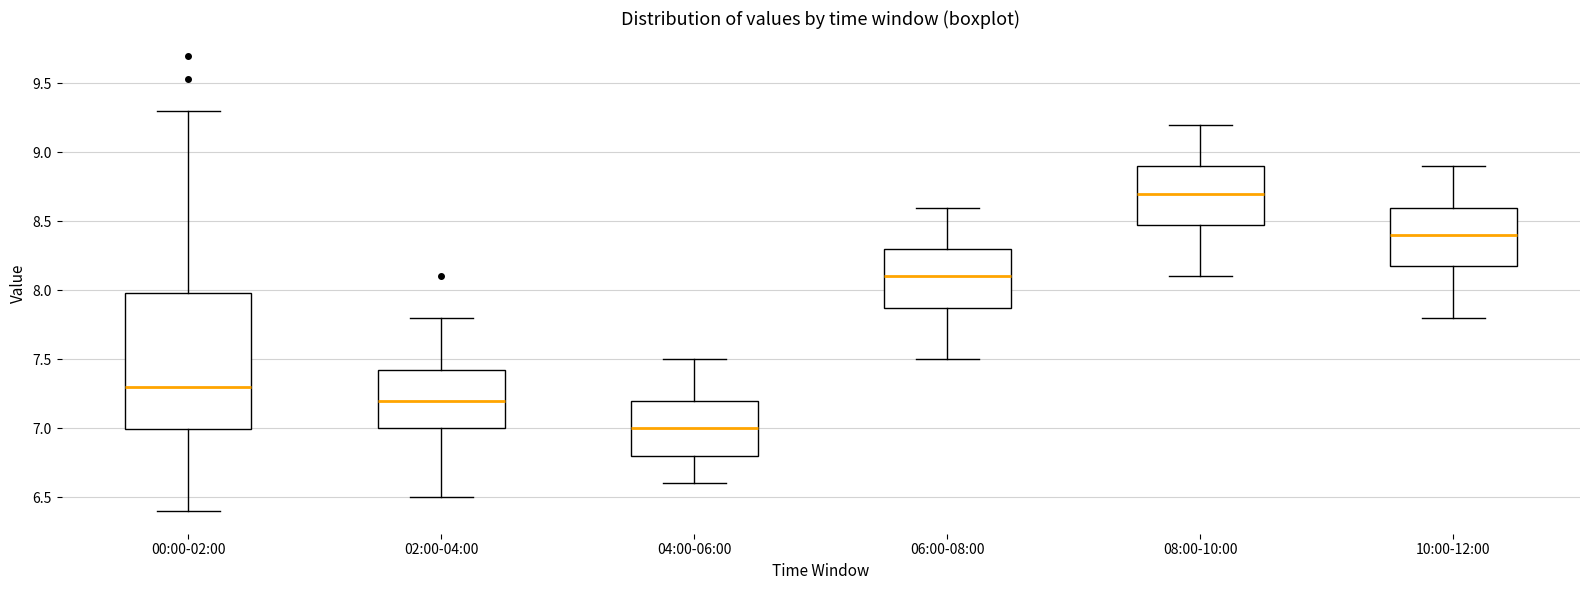

Reading left to right, transcribe this box plot: for each box, give where its median line is, the range the box spans, and where its two whiskers end, as read against the y-axis. The values are not printed on the chart, so give them approximately, as read against the axis.

00:00-02:00: median 7.30, box 7.00 to 8.00, whiskers 6.40 to 9.30
02:00-04:00: median 7.20, box 7.00 to 7.45, whiskers 6.50 to 7.80
04:00-06:00: median 7.00, box 6.80 to 7.20, whiskers 6.60 to 7.50
06:00-08:00: median 8.10, box 7.90 to 8.30, whiskers 7.50 to 8.60
08:00-10:00: median 8.70, box 8.50 to 8.90, whiskers 8.10 to 9.20
10:00-12:00: median 8.40, box 8.20 to 8.60, whiskers 7.80 to 8.90